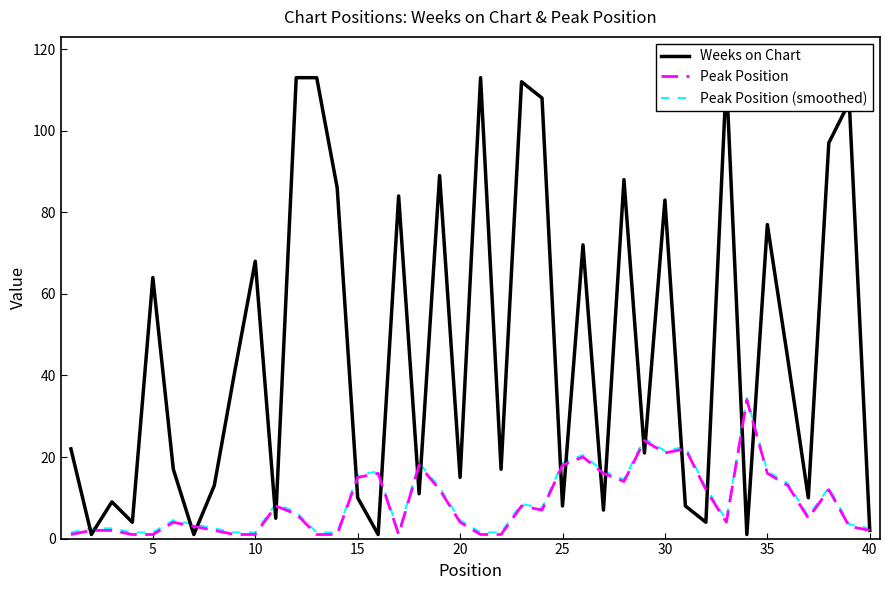

Does the chart have visible grid lines?

No